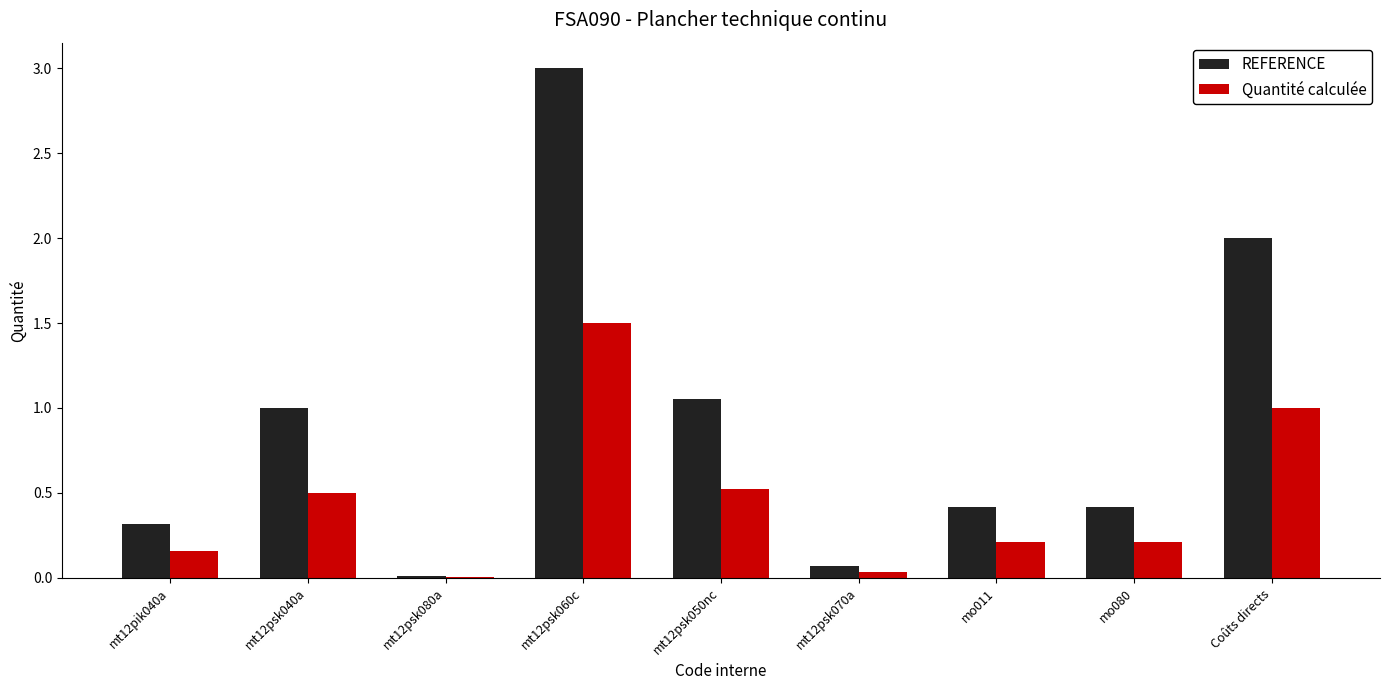

What is the sum of the REFERENCE values at mo080 and mt12psk060c?

3.4